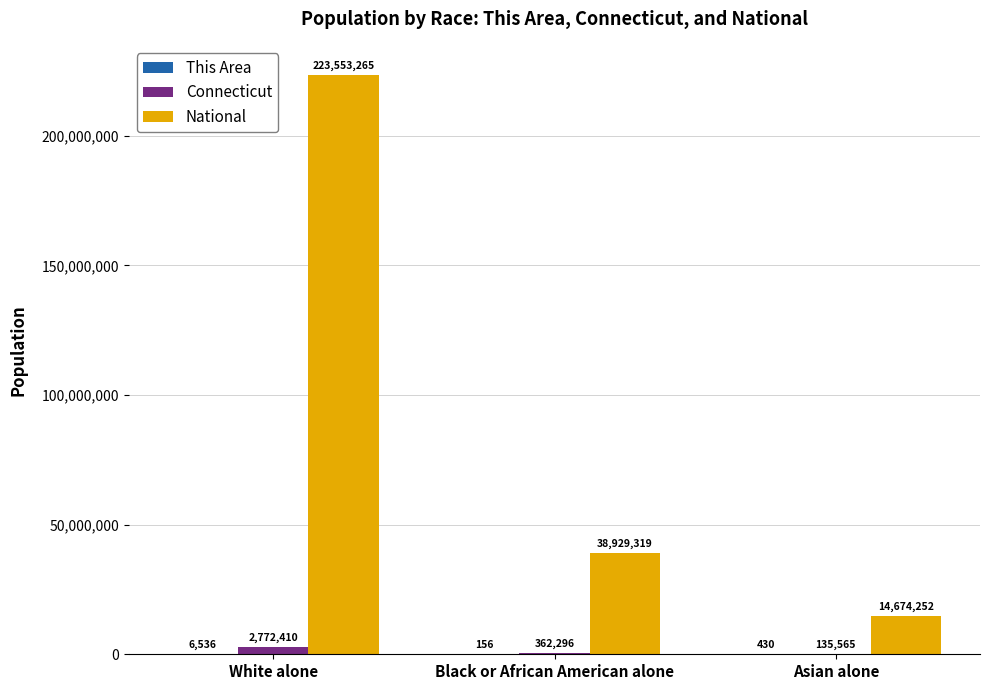

What is the total value across all series at Black or African American alone?

39291771